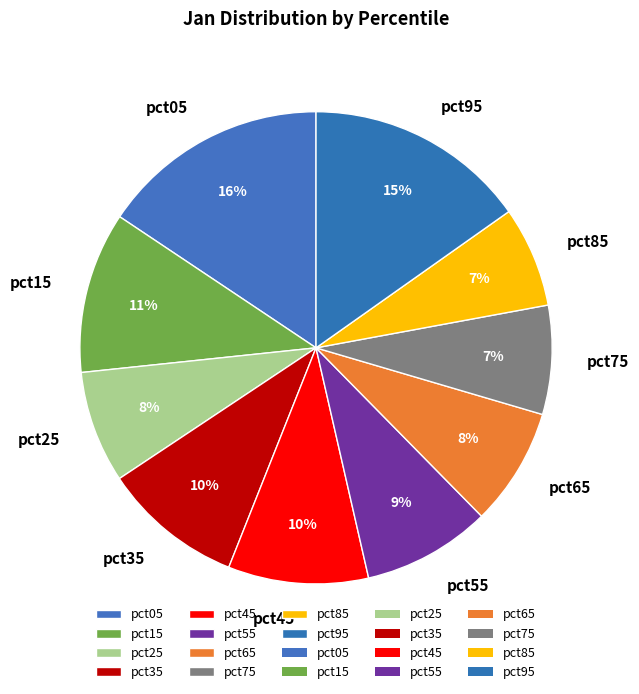

Is the sum of pct95 and pct25 greater than half?

No